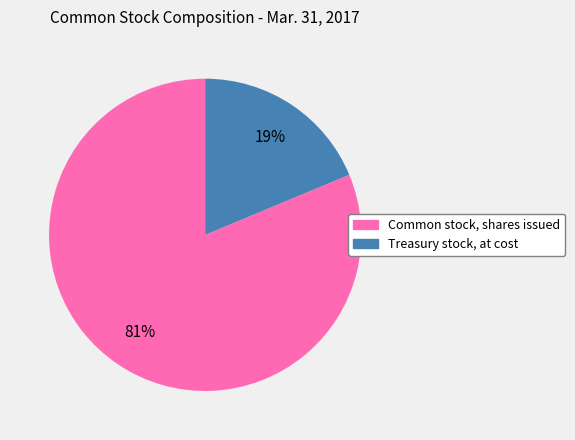

To the nearest percent, what percentage of the pie is Treasury stock, at cost?

19%